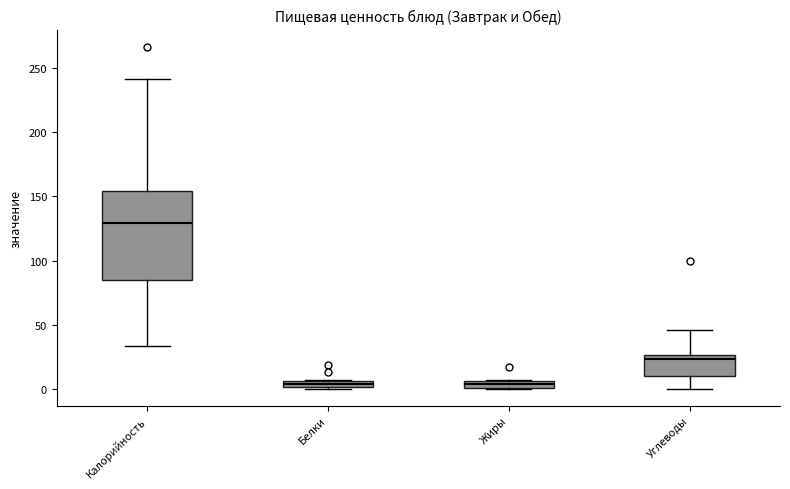

Where is the upper edge of the box for Жиры on the y-axis? The values are not printed on the chart, so give them approximately, as read against the axis.

5